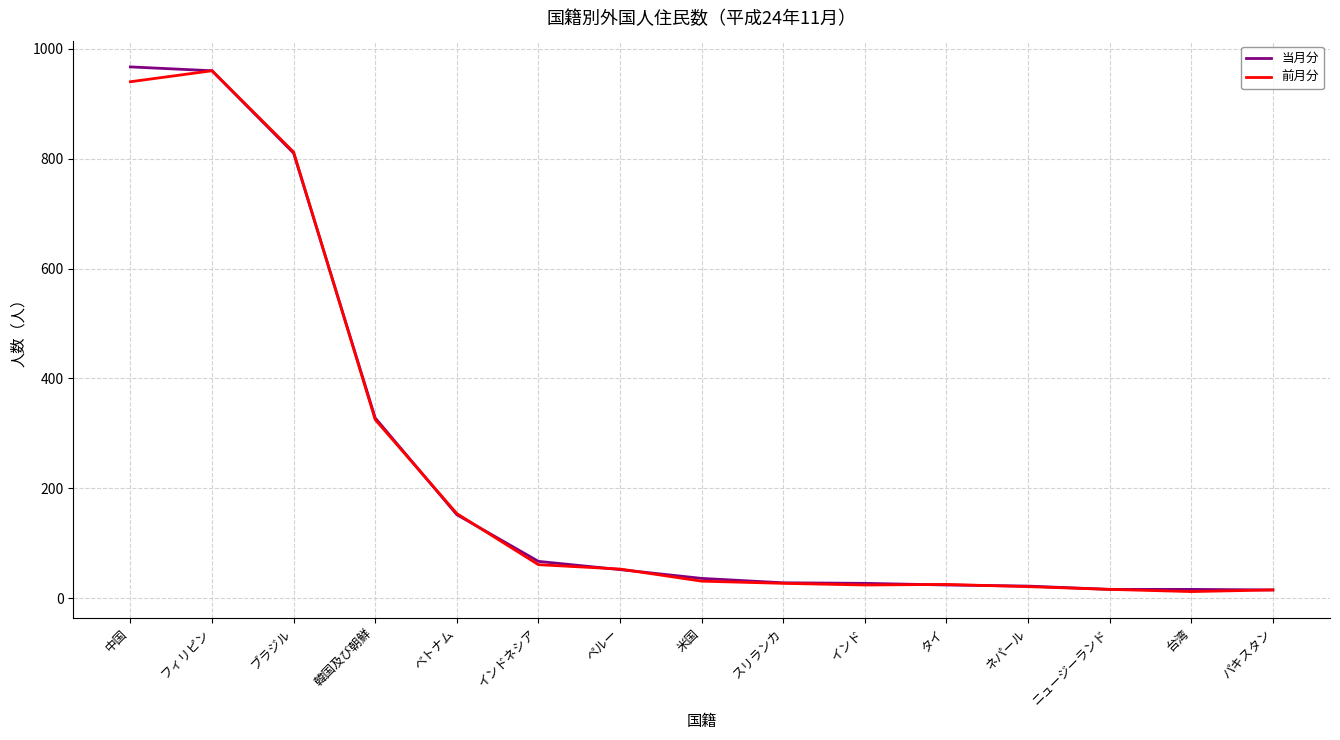

Which series has the widest spread of values?

当月分